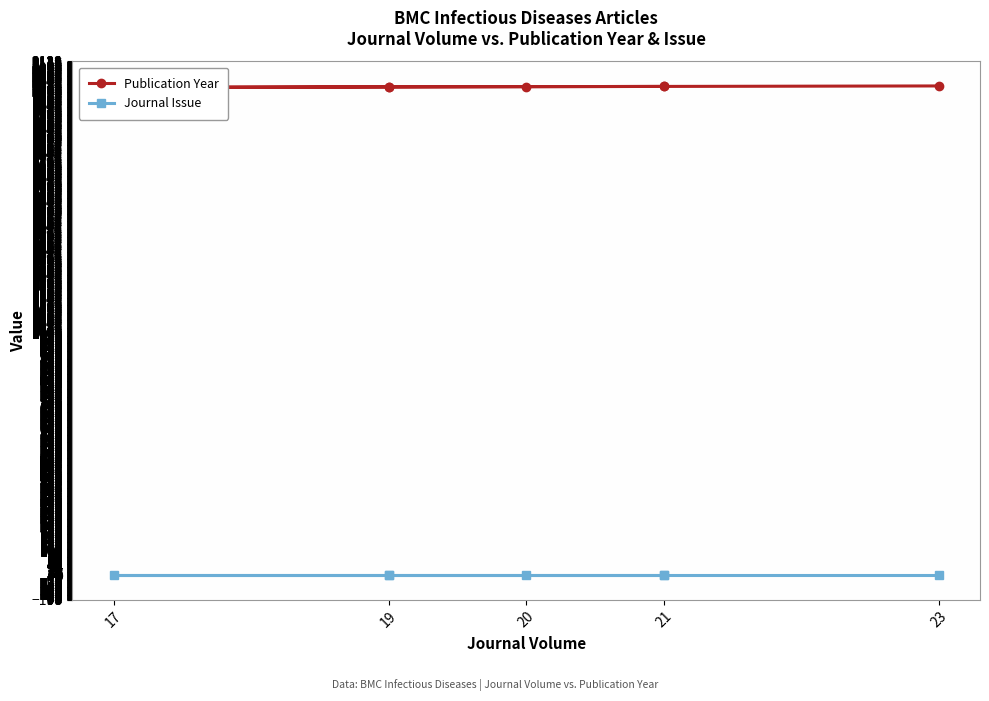

Between 21 and 19, which series saw the biggest shift?

Publication Year